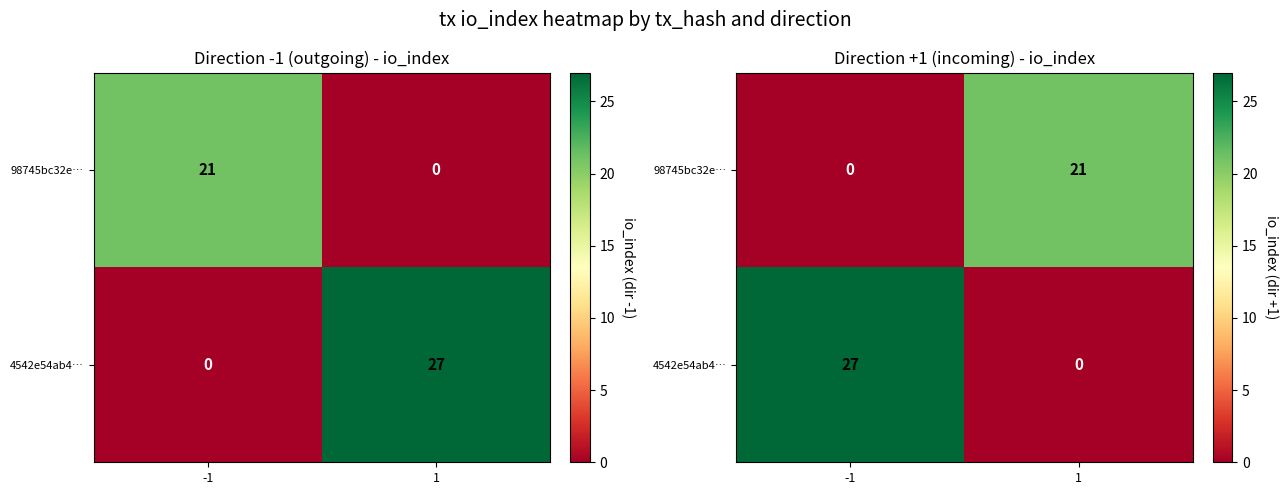

Rank the series by their average value, from lowest to highest.

98745bc32e…, 4542e54ab4…